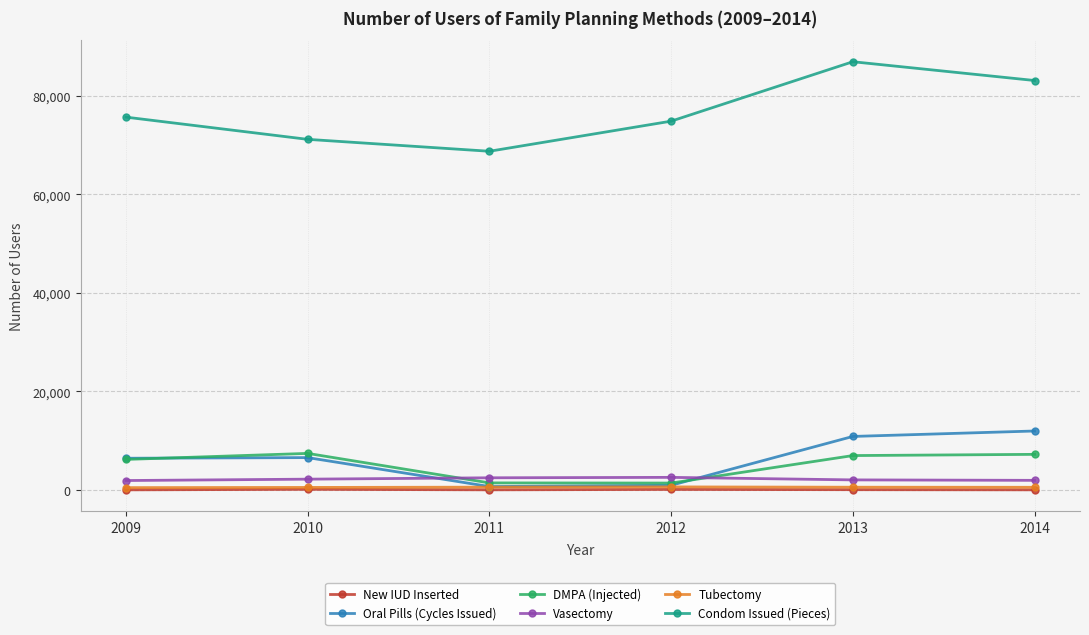

What is the difference between the Tubectomy values at 2009 and 2010?

38